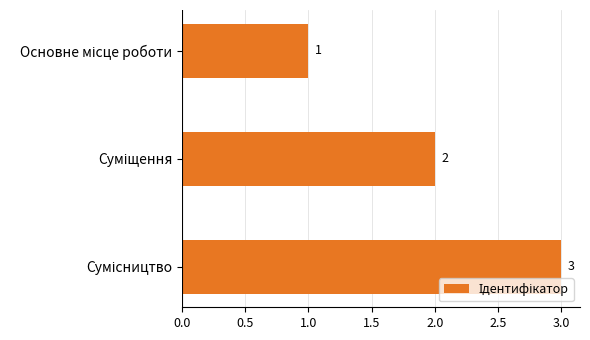

Count the values in the range 1 to 3.

3